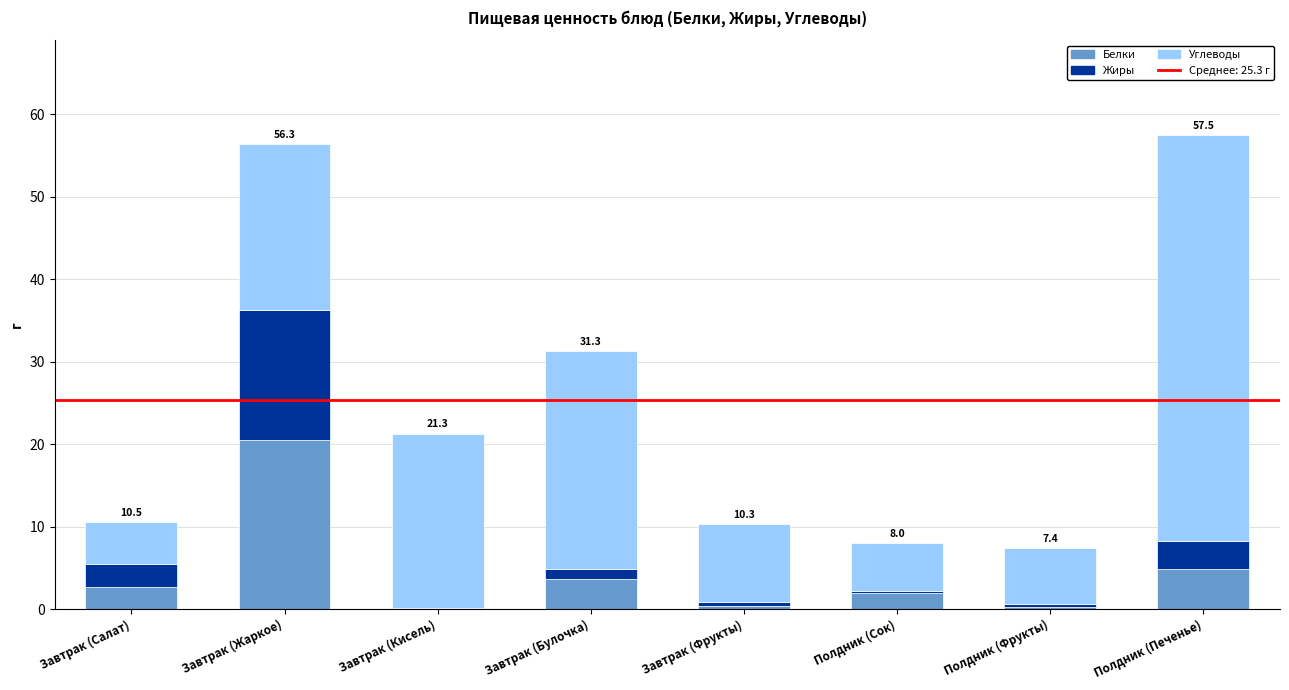

What is the total value across all series at Полдник (Печенье)?

57.5